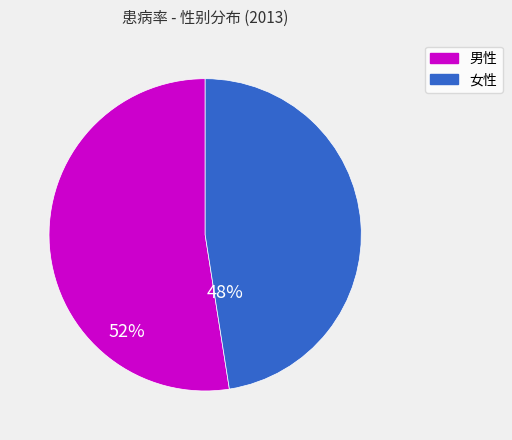

How many slices are in this pie chart?

2